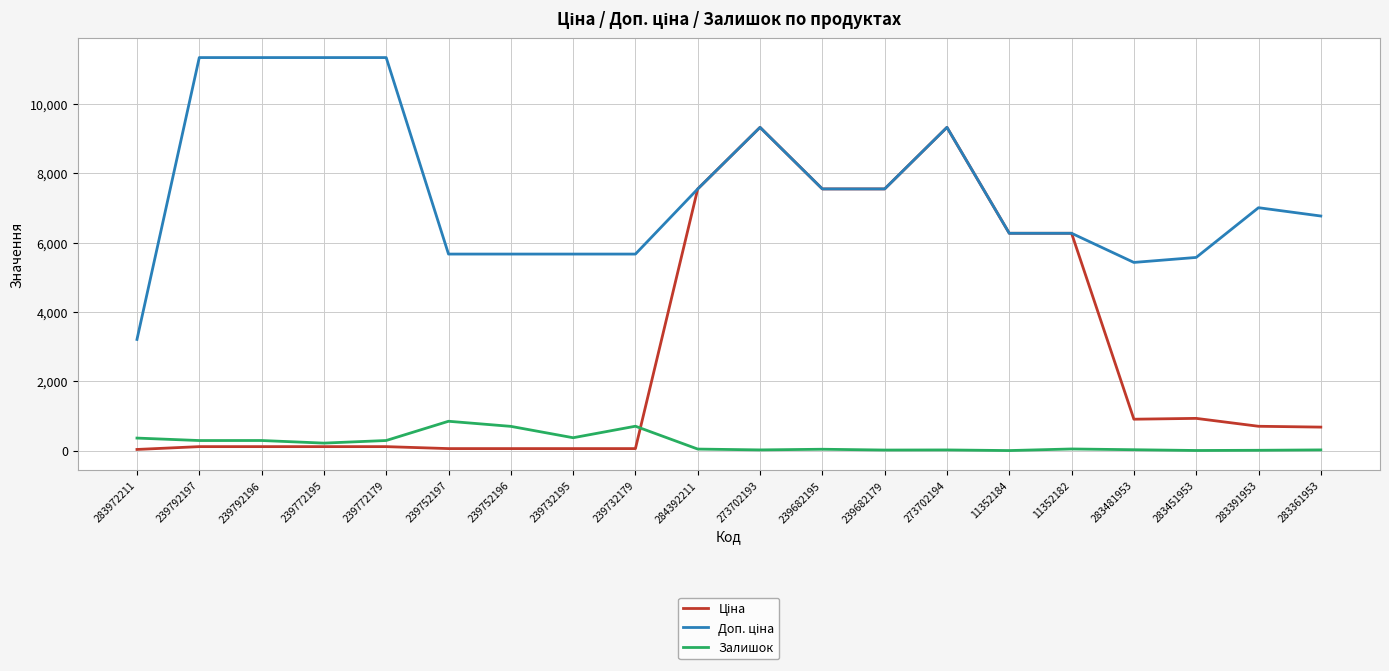

True or false: Залишок has a value of 215.0 at 239772195.

True